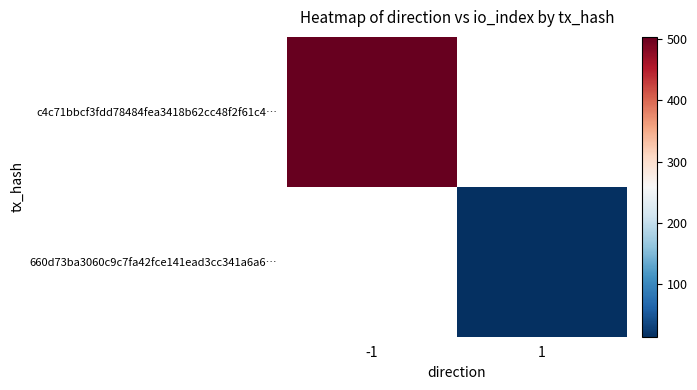

Rank the series at -1 from lowest to highest value.

c4c71bbcf3fdd78484fea3418b62cc48f2f61c4…, 660d73ba3060c9c7fa42fce141ead3cc341a6a6…